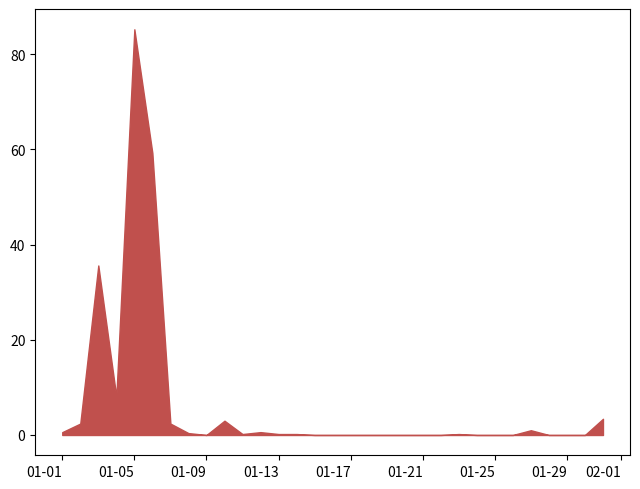

What is the change in value from 2021-01-07 to 2021-01-24?

-2.4